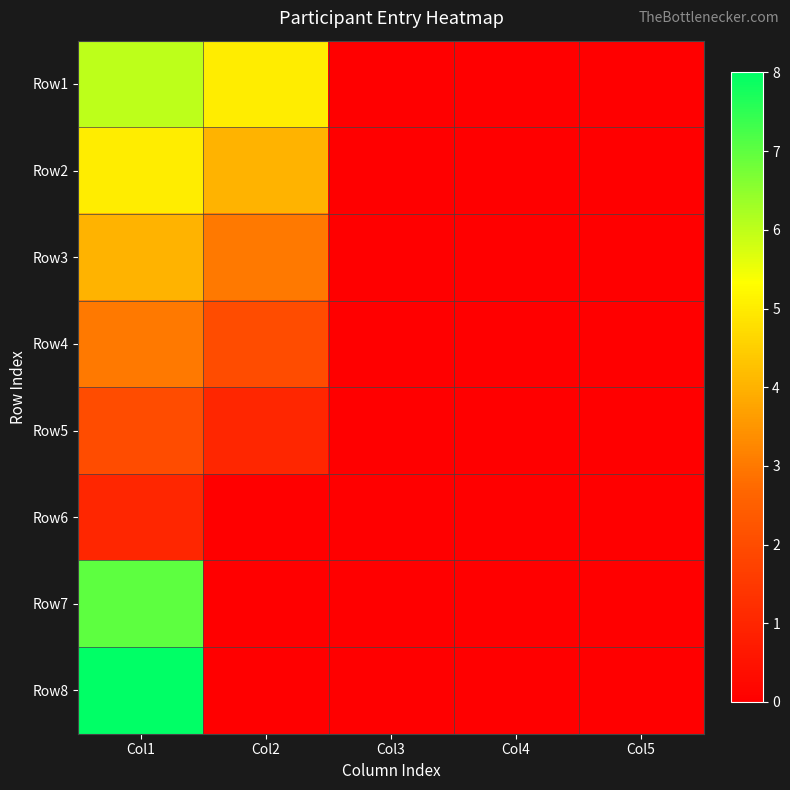

What is the total value across all series at Col1?

36